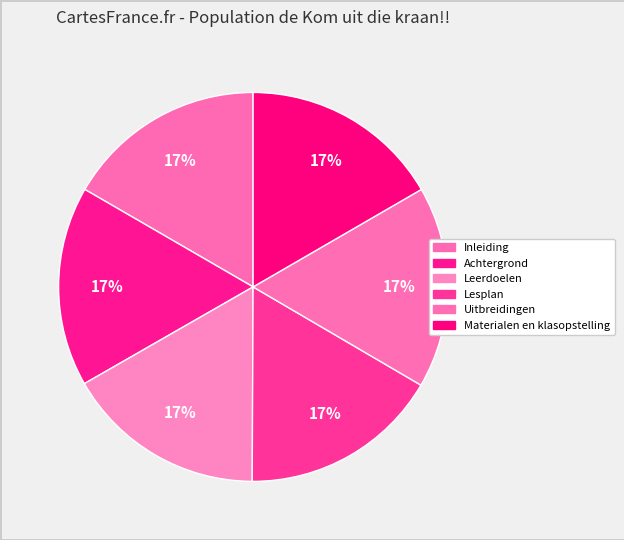

How many segments does this pie chart have?

6